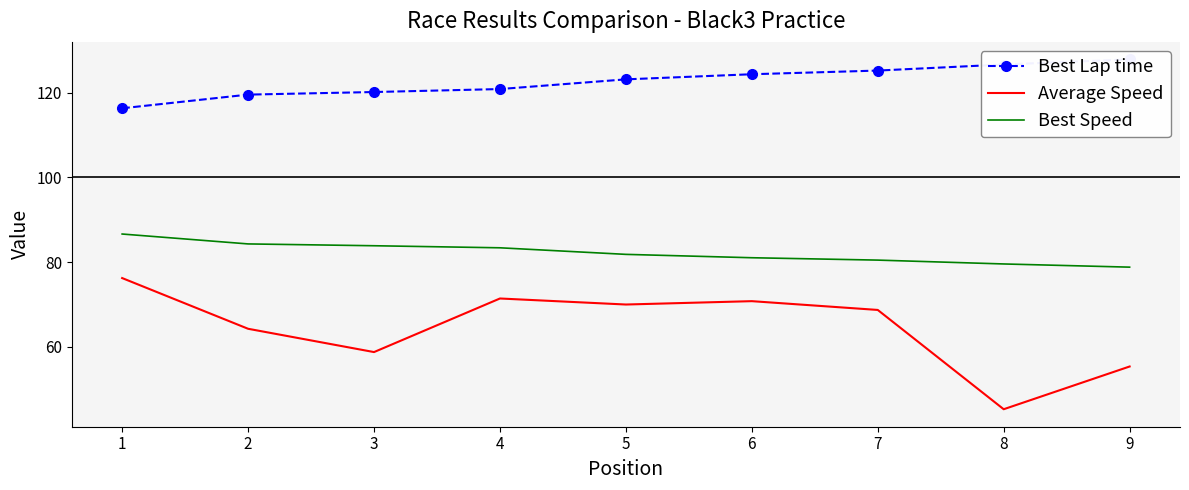

Reading right to left, transcribe all the data shown in this chart.

Best Lap time: 127.9	126.7	125.2	124.4	123.2	120.9	120.2	119.6	116.3
Average Speed: 55.4	45.3	68.7	70.8	70.0	71.4	58.8	64.3	76.2
Best Speed: 78.8	79.6	80.5	81.0	81.8	83.4	83.9	84.3	86.6